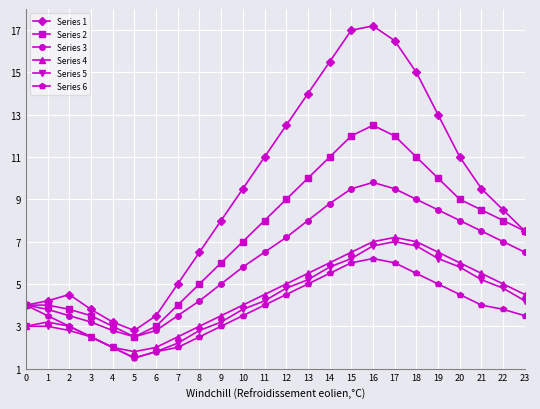

What is the value of the Series 6 point at the 13th from the left?

4.5